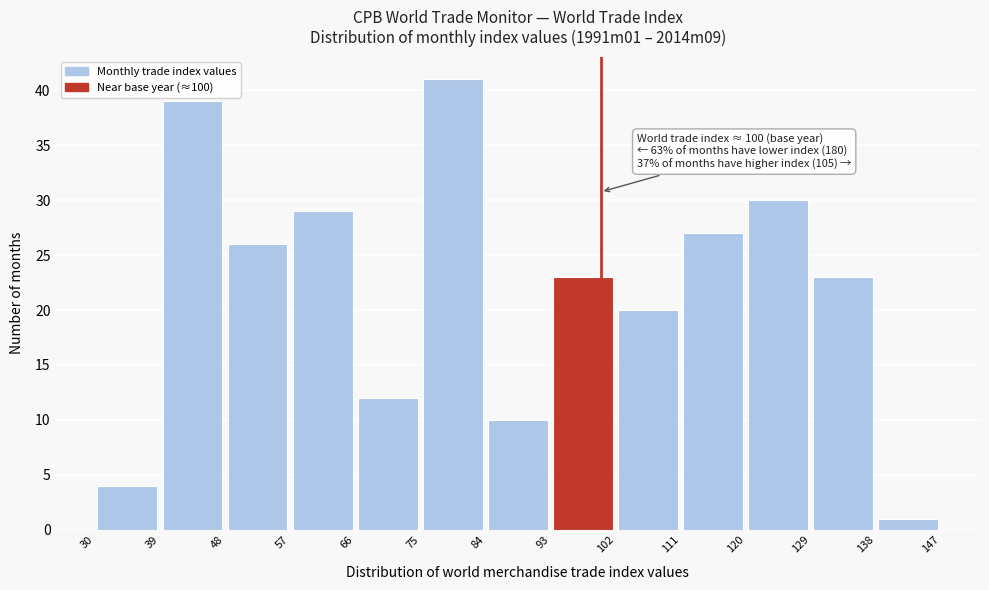

Over which range of the x-axis is the bar tallest?

75 to 84